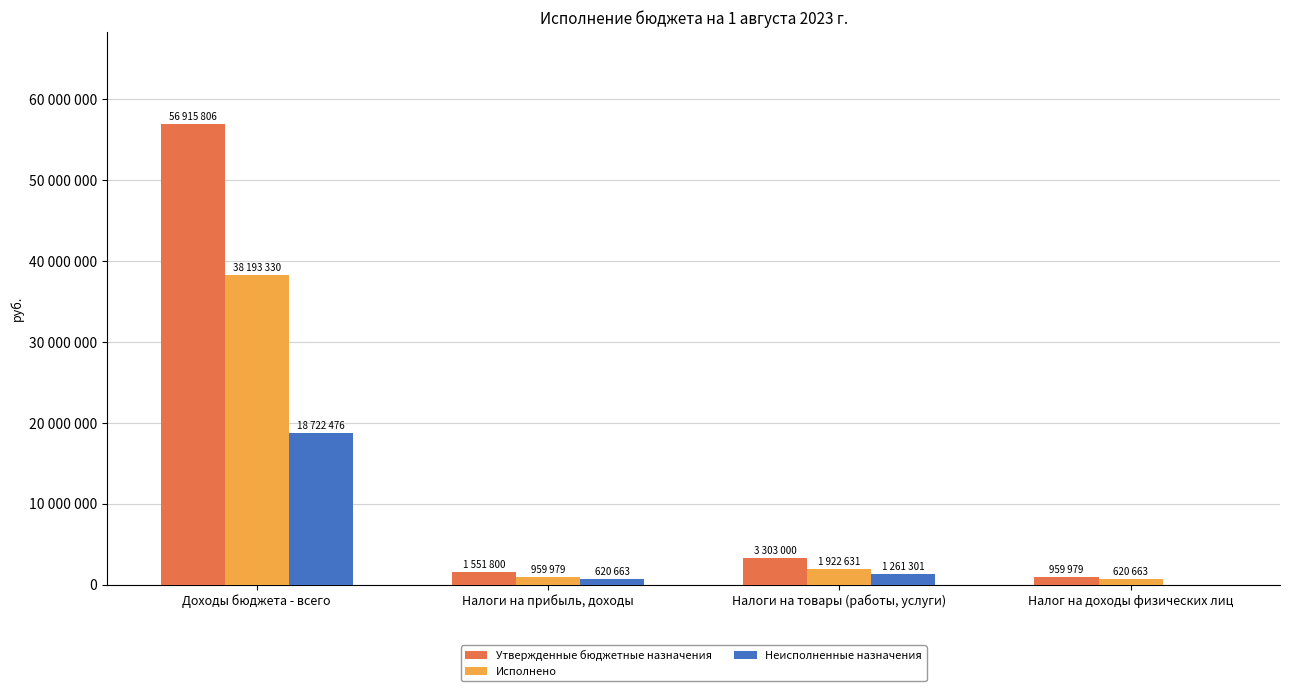

Reading left to right, list all the values displayed in this chart.

Утвержденные бюджетные назначения: Доходы бюджета - всего=56915806.0	Налоги на прибыль, доходы=1551800.0	Налоги на товары (работы, услуги)=3303000.0	Налог на доходы физических лиц=959978.5
Исполнено: Доходы бюджета - всего=38193330.1	Налоги на прибыль, доходы=959978.5	Налоги на товары (работы, услуги)=1922631.2	Налог на доходы физических лиц=620663.1
Неисполненные назначения: Доходы бюджета - всего=18722475.9	Налоги на прибыль, доходы=620663.1	Налоги на товары (работы, услуги)=1261300.6	Налог на доходы физических лиц=0.0